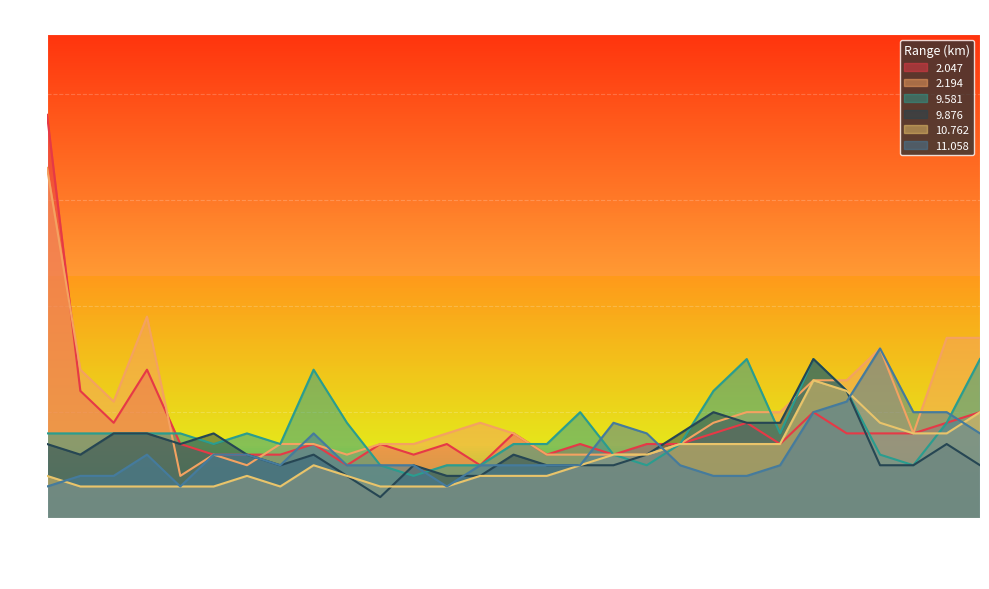

At which category is the sum across all series the highest?

00:00